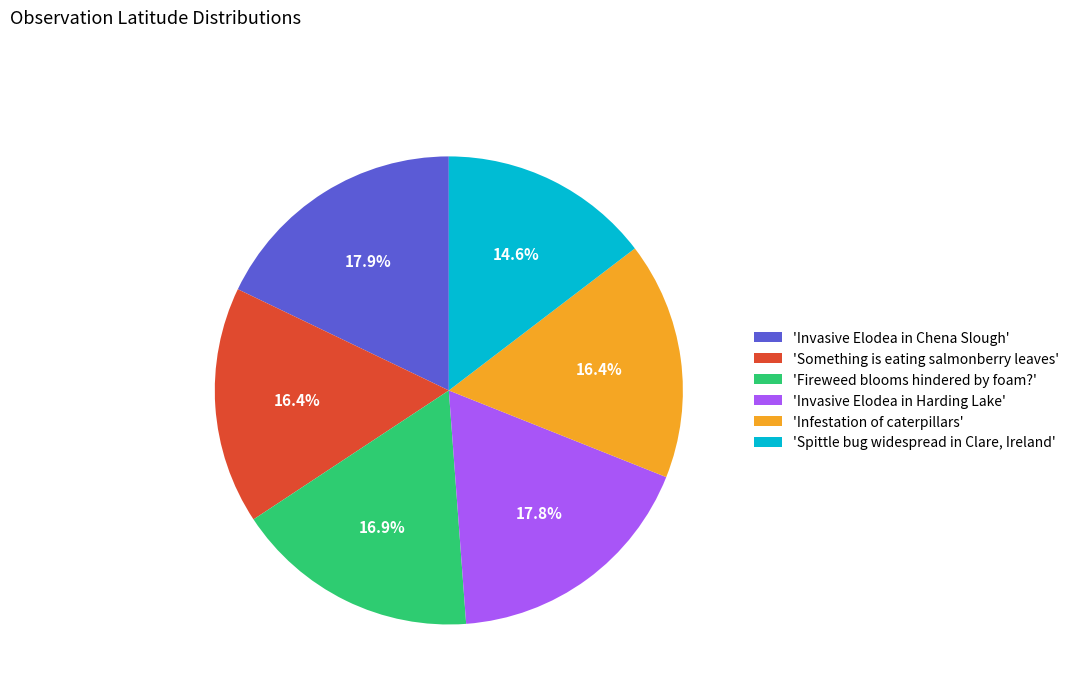

Combined, do 'Something is eating salmonberry leaves' and 'Fireweed blooms hindered by foam?' account for over 50%?

No